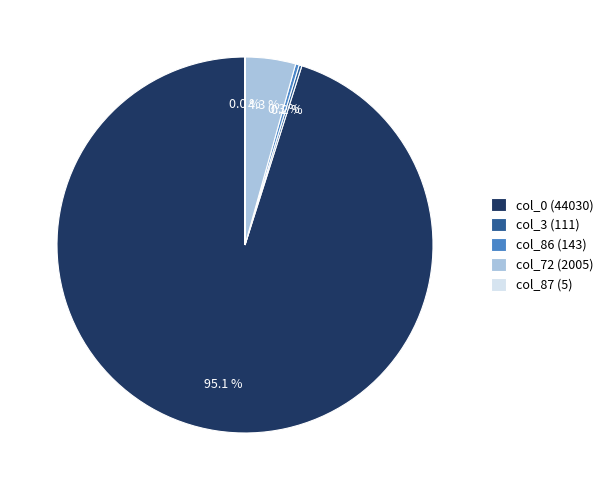

What portion of the pie excludes col_86 (143)?

99.7%